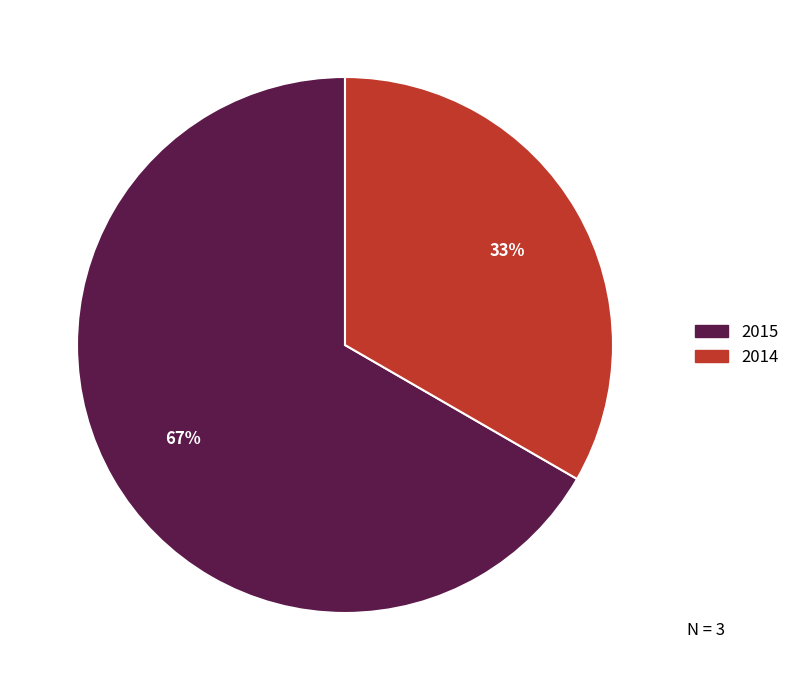

To the nearest percent, what is the average slice percentage?

50%